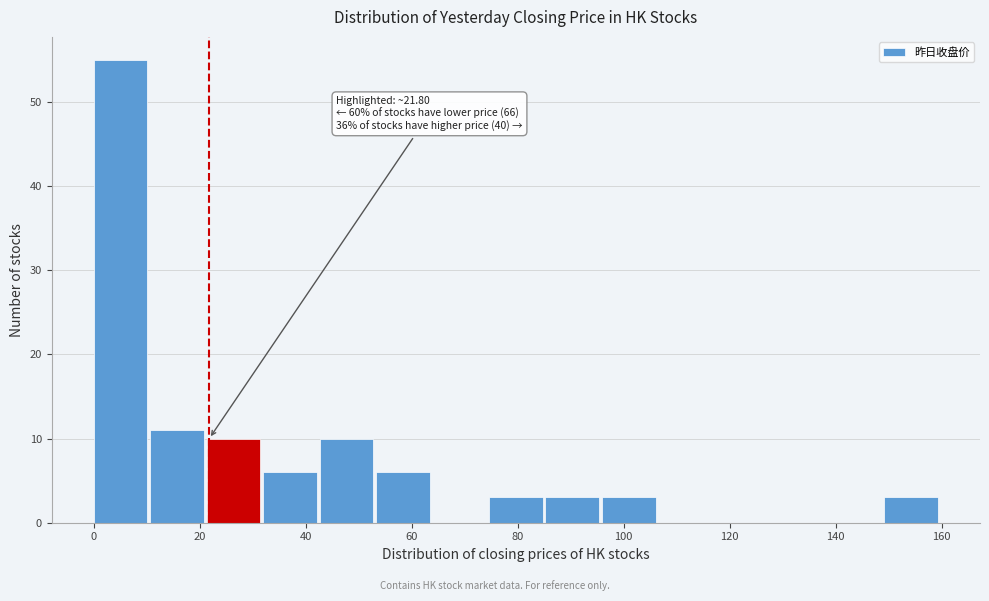

Which range on the x-axis has the tallest bar?

0 to 10